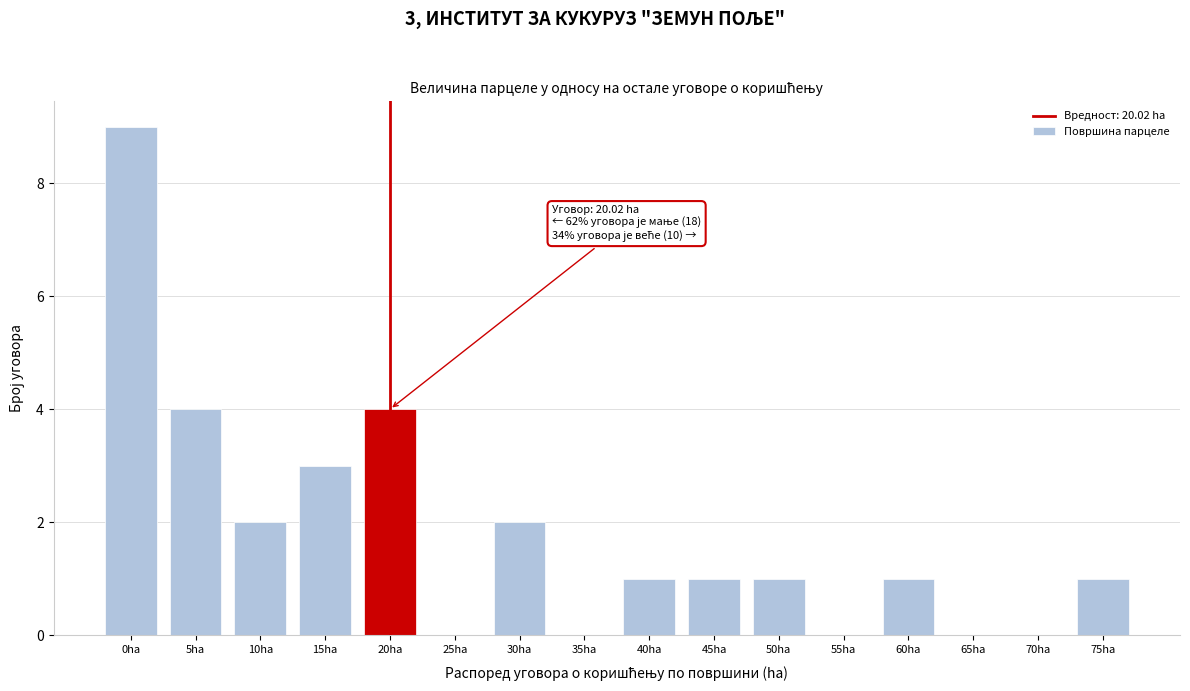

Reading left to right, transcribe all the data shown in this chart.

0ha=9	5ha=4	10ha=2	15ha=3	20ha=4	25ha=0	30ha=2	35ha=0	40ha=1	45ha=1	50ha=1	55ha=0	60ha=1	65ha=0	70ha=0	75ha=1